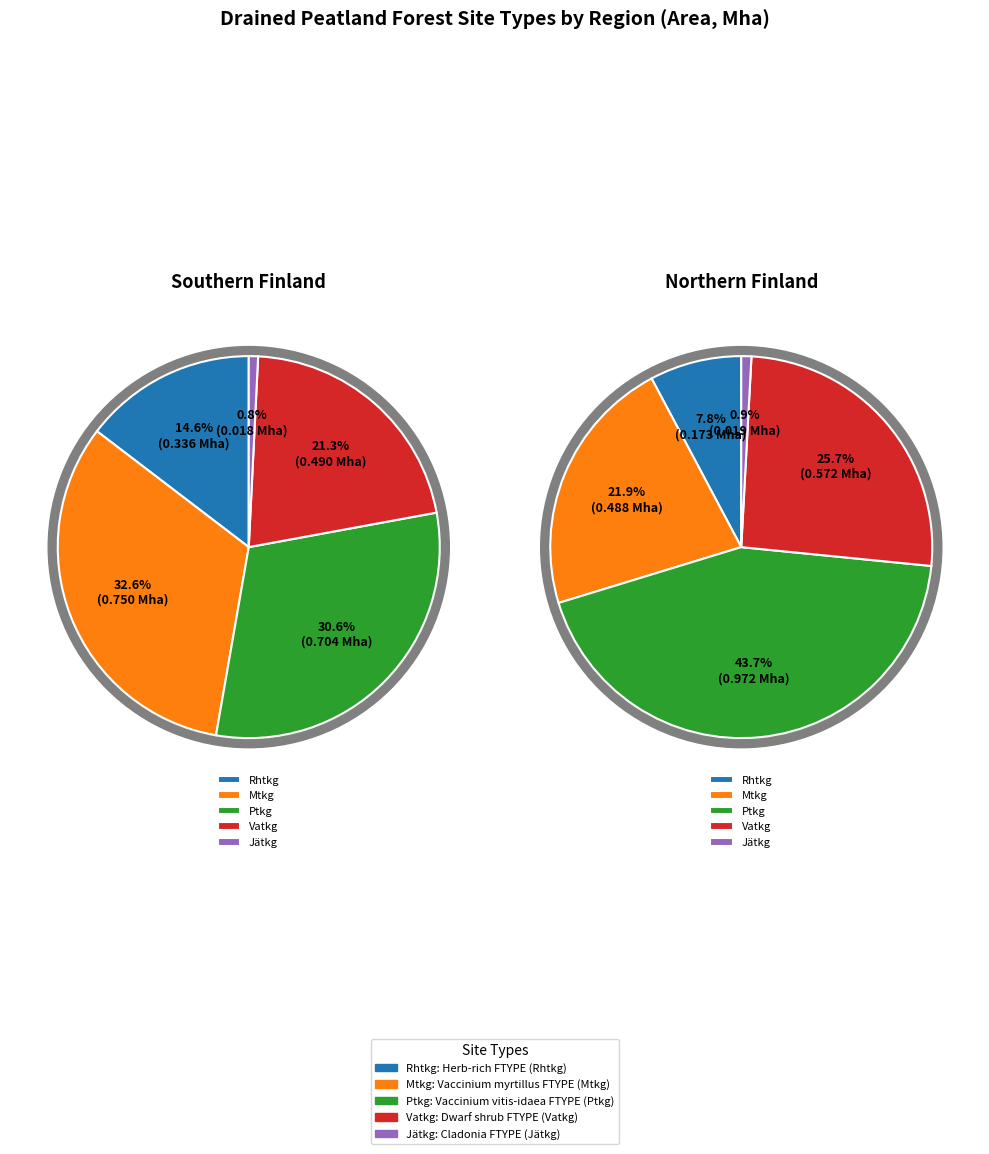

Is there any slice that represents more than half of the pie?

No